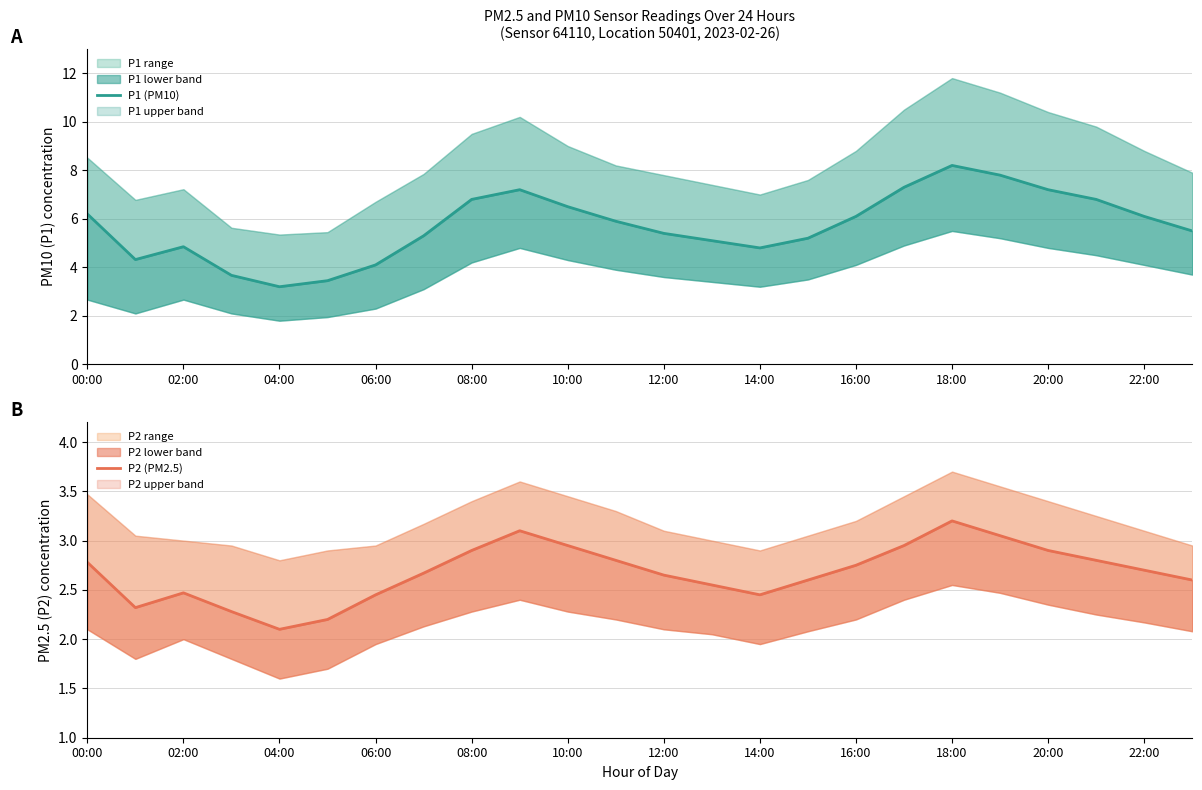

Which series has the widest spread of values?

P1 (PM10)